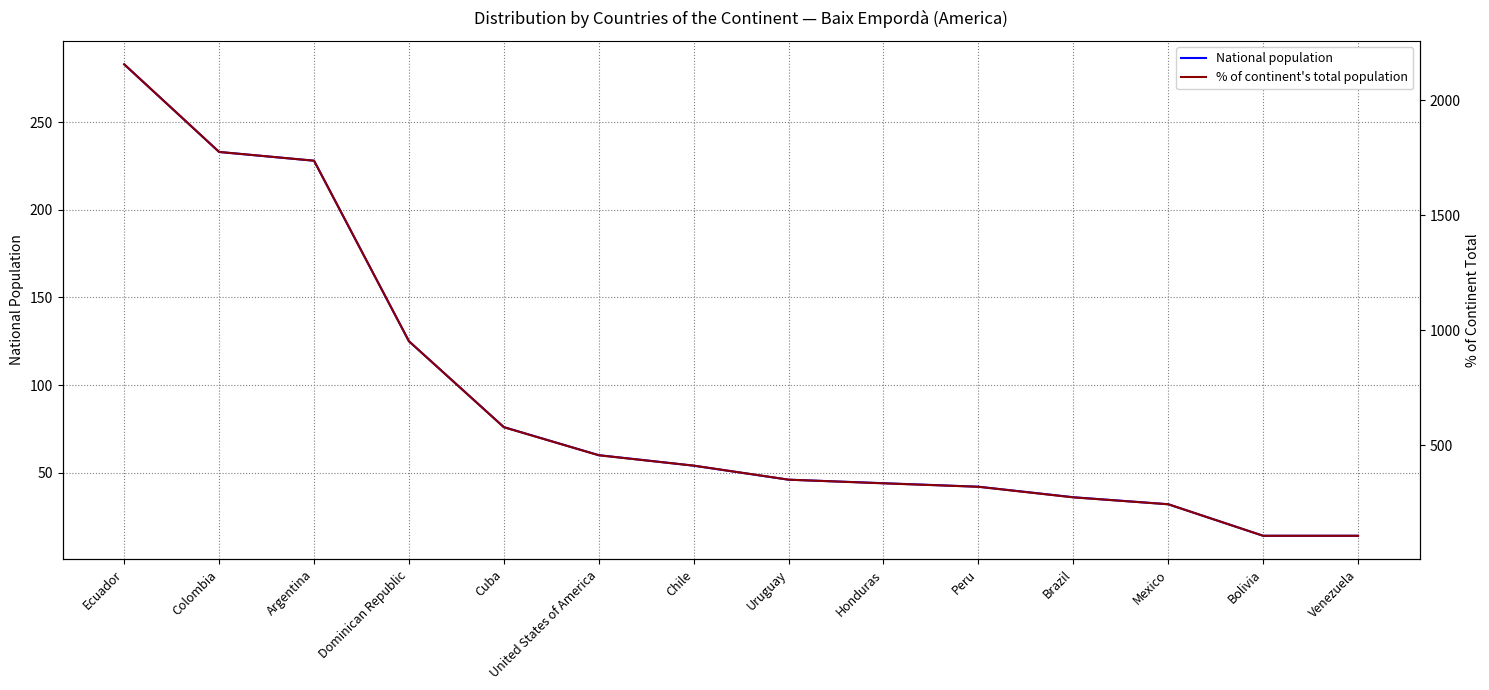

Where does the National population series first go above 54?

Ecuador